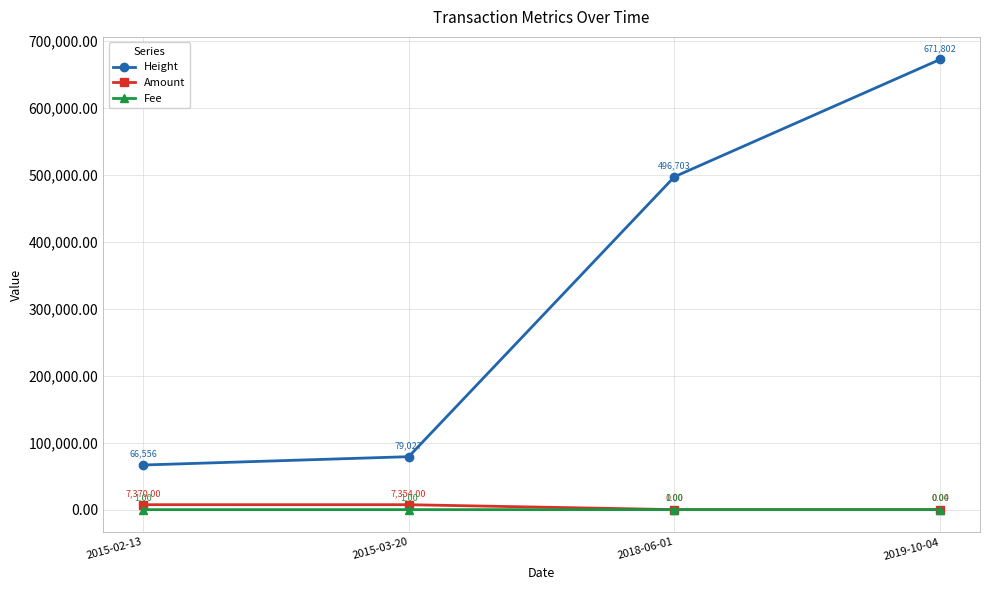

What position from the right is 2019-10-04?

1